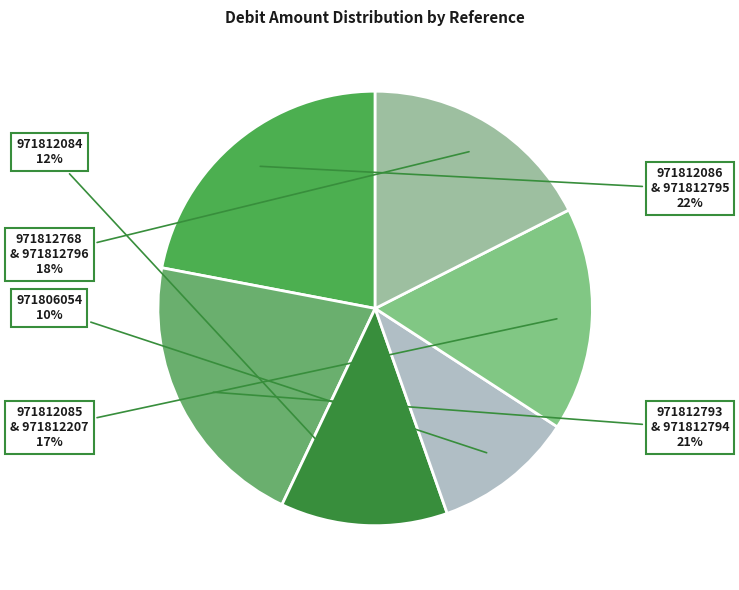

Approximately how many times larger is the value at 971806054 compared to 971812768 & 971812796?

0.6